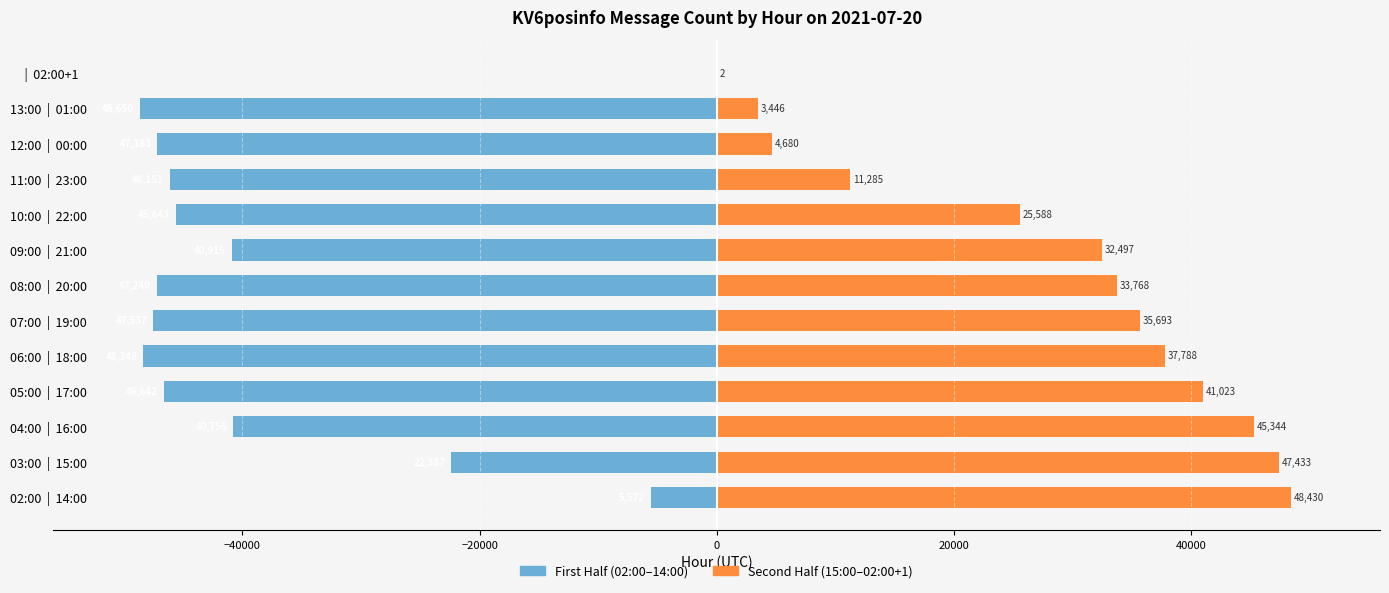

Reading right to left, extract all data points from this chart.

02:00+1=2	01:00=3446	00:00=4680	23:00=11285	22:00=25588	21:00=32497	20:00=33768	19:00=35693	18:00=37788	17:00=41023	16:00=45344	15:00=47433	14:00=48430	13:00=48650	12:00=47183	11:00=46151	10:00=45643	09:00=40915	08:00=47240	07:00=47537	06:00=48348	05:00=46642	04:00=40756	03:00=22387	02:00=5572